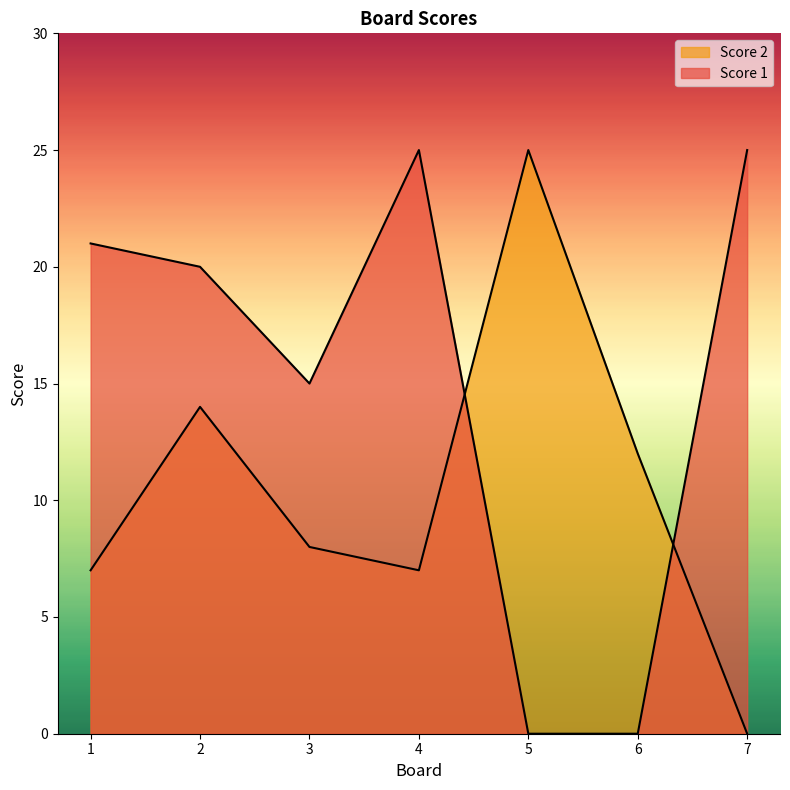

At which label does Score 2 reach its peak?

5